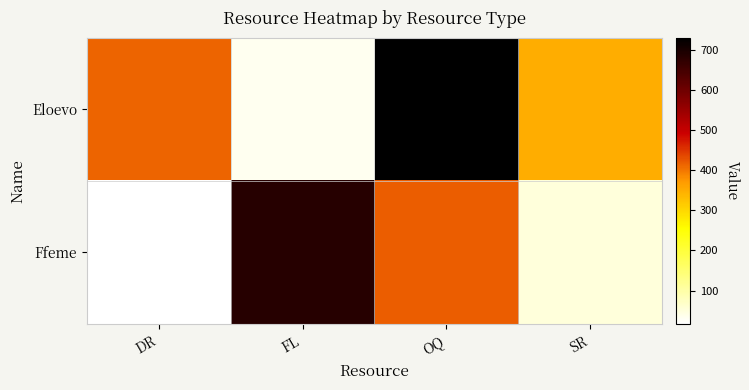

Reading left to right, list all the values displayed in this chart.

Eloevo: DR=414	FL=33	OQ=729	SR=348
Ffeme: DR=17	FL=683	OQ=419	SR=51